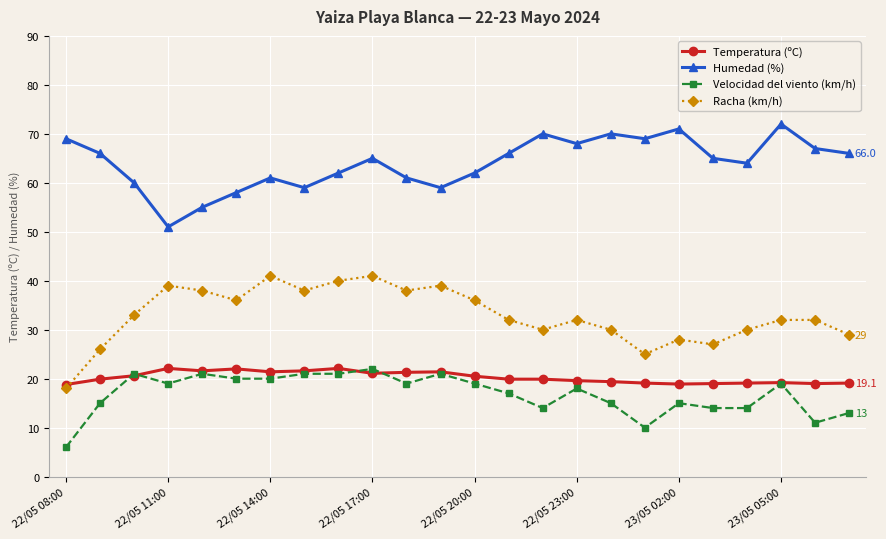

What is the value of the Temperatura (ºC) point at the 24th from the left?

19.1